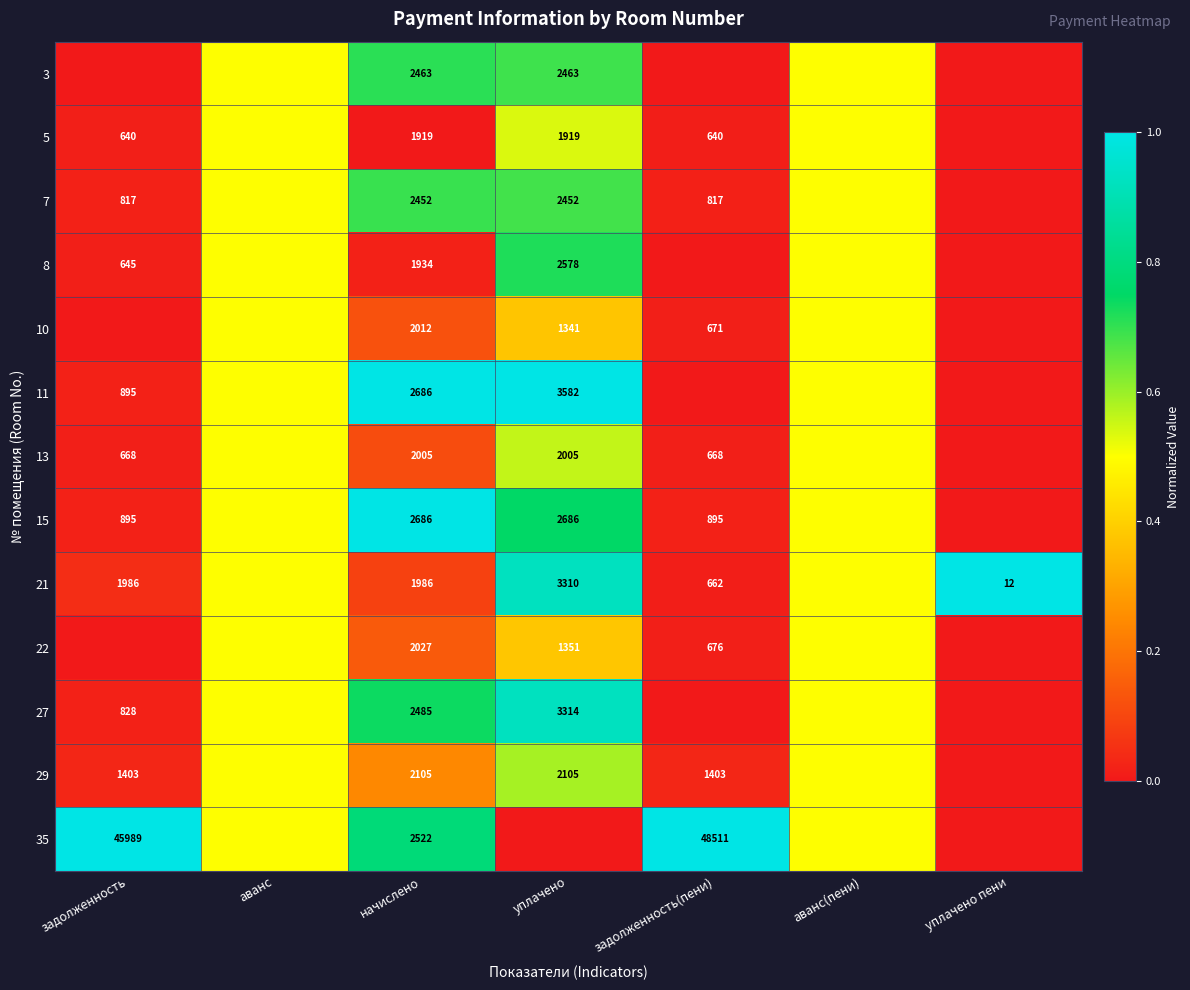

What is the sum of the 13 values at уплачено and задолженность(пени)?

2673.0